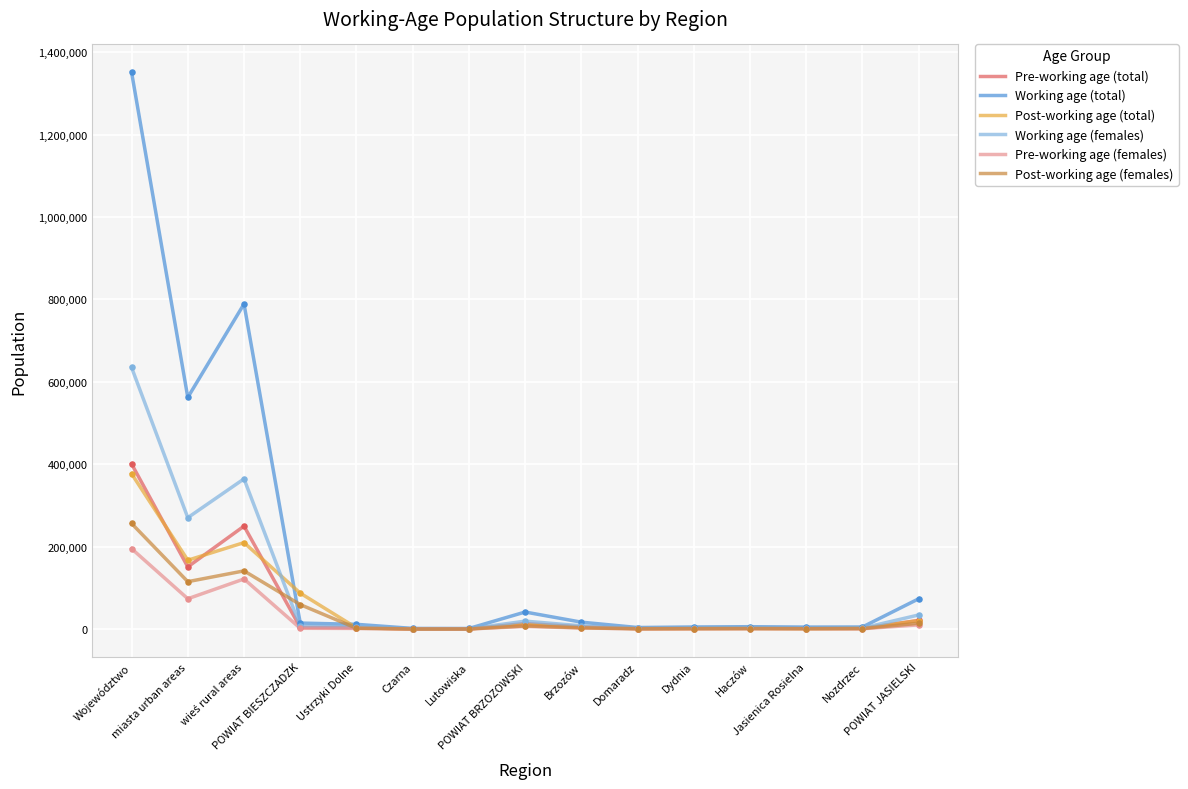

Which series has the widest spread of values?

Working age (total)